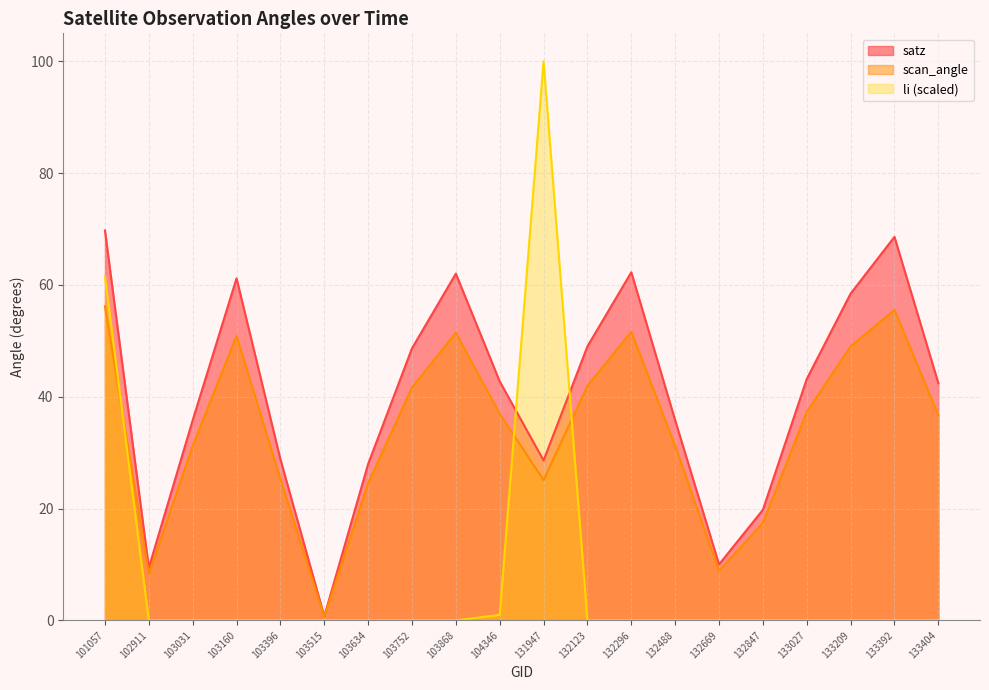

Does the chart have visible grid lines?

Yes